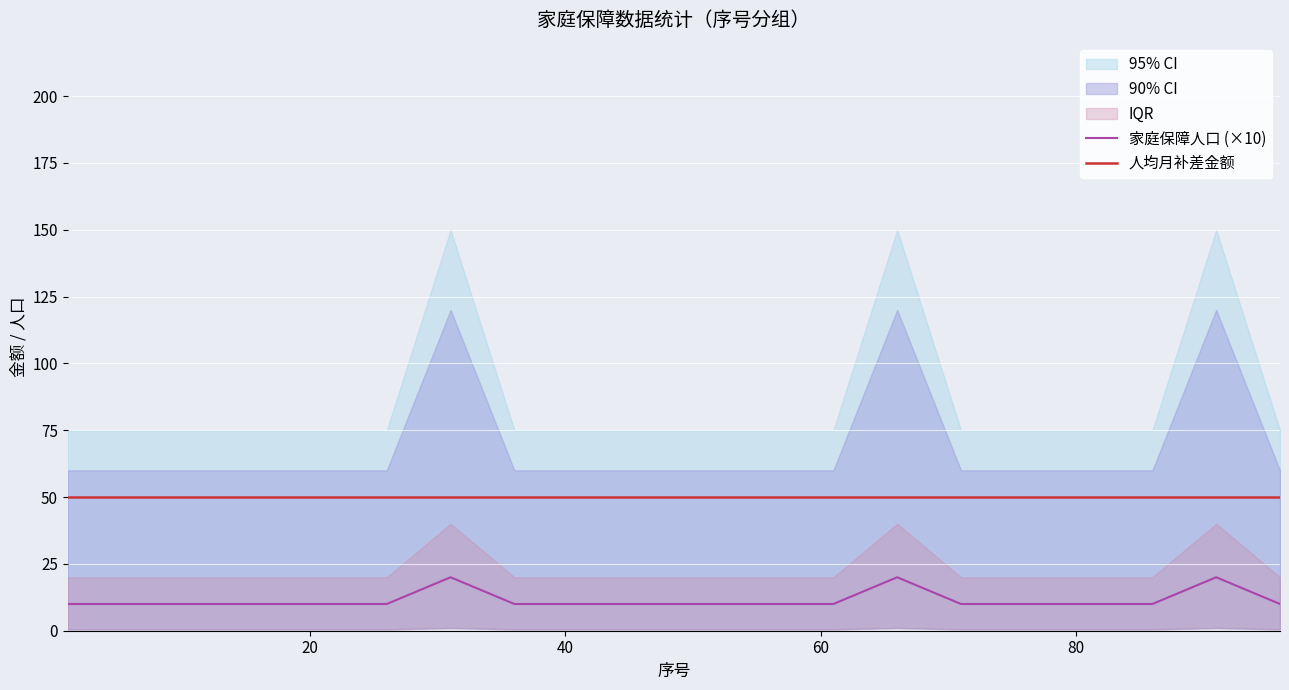

True or false: 人均月补差金额 and 家庭保障人口 (×10) intersect in this chart.

False